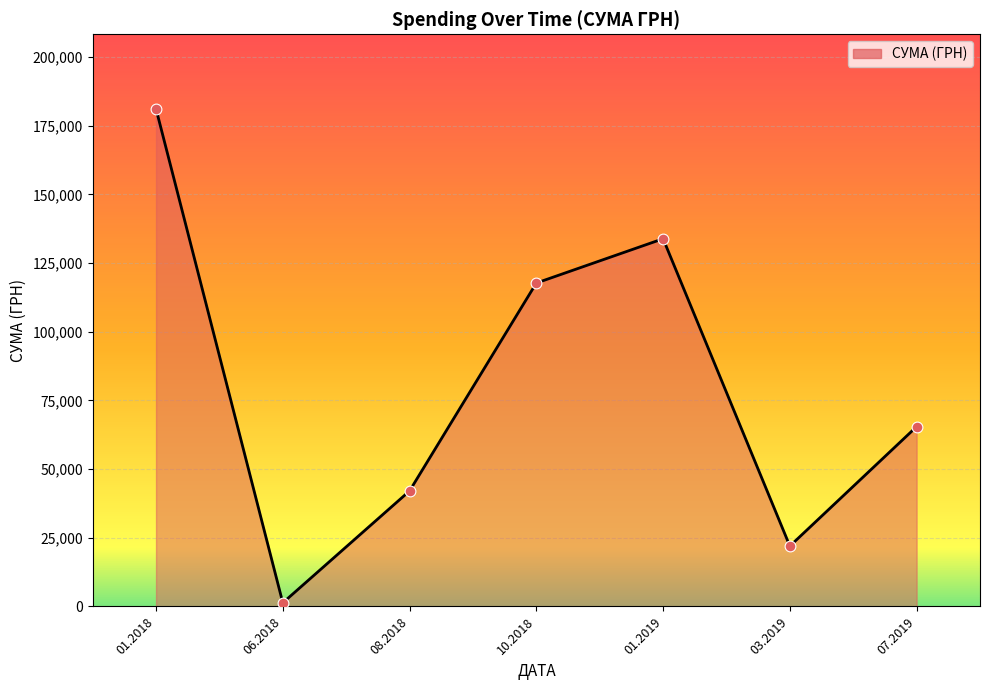

What is the change in value from 10.2018 to 07.2019?

-52268.3